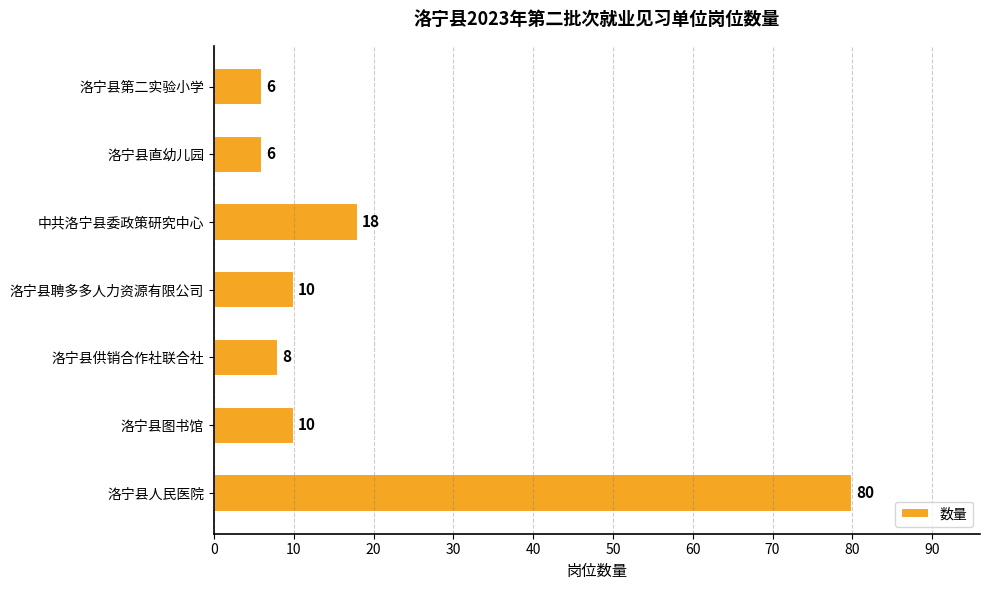

Reading top to bottom, extract all data points from this chart.

6	6	18	10	8	10	80